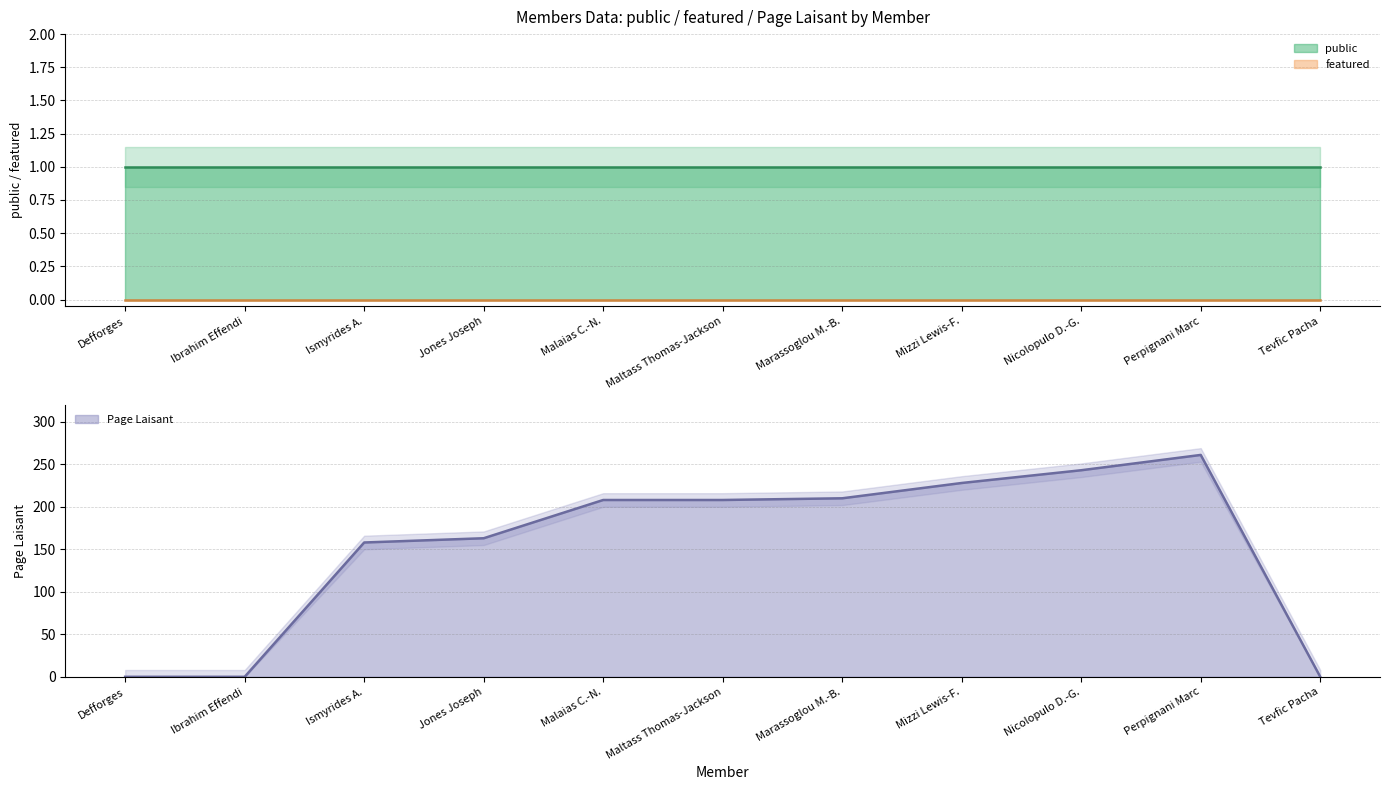

True or false: public and featured intersect in this chart.

False